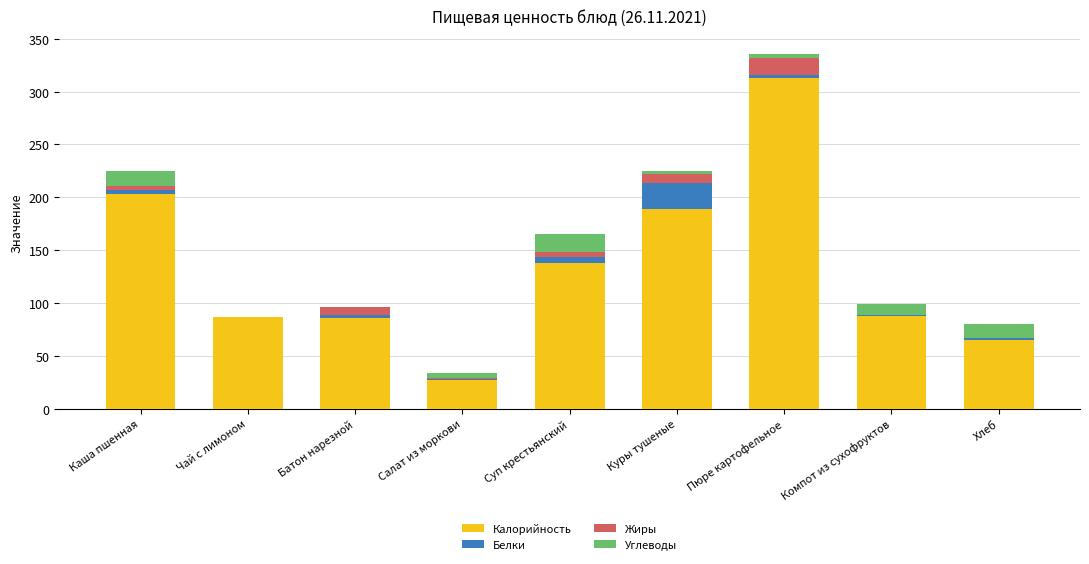

Which category has the highest value in the Калорийность series?

Пюре картофельное